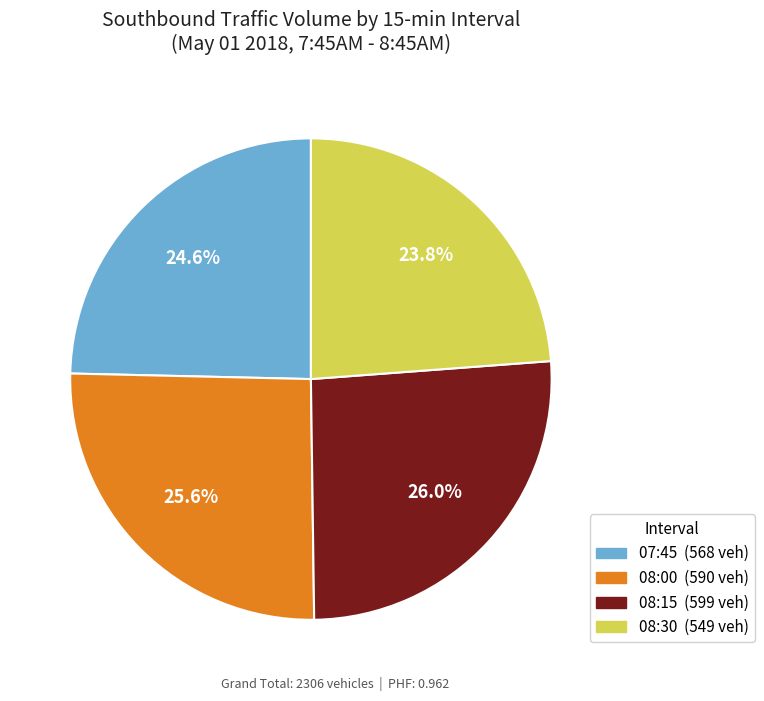

How many segments does this pie chart have?

4